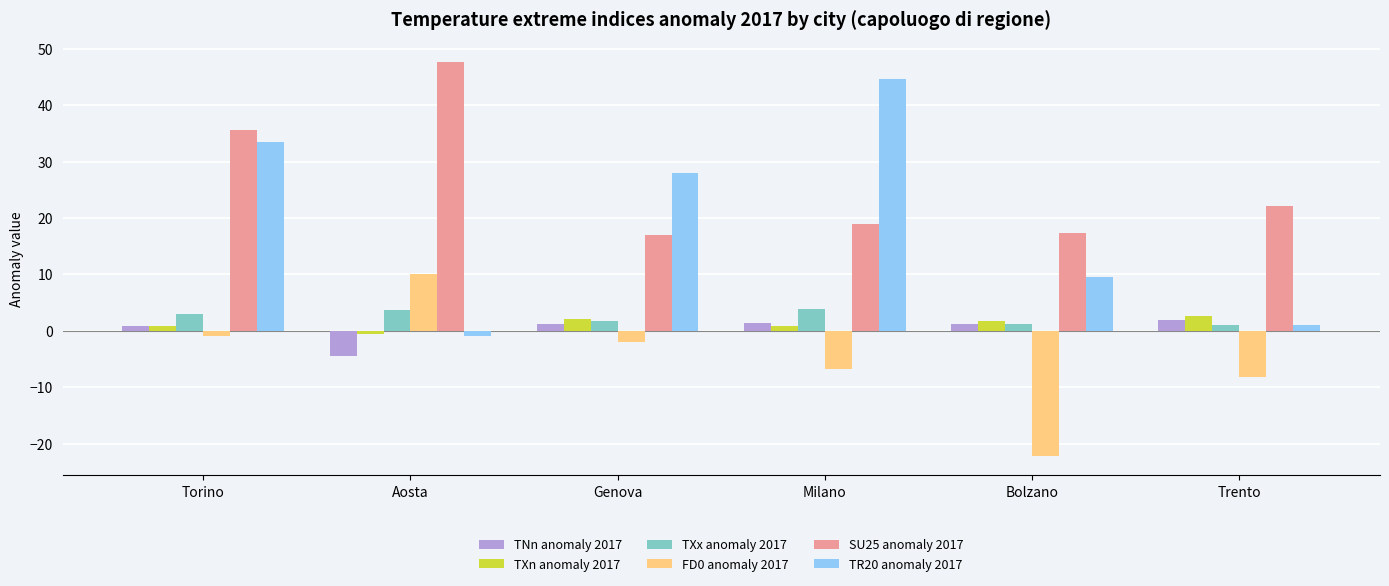

What is the greatest value displayed?

47.7